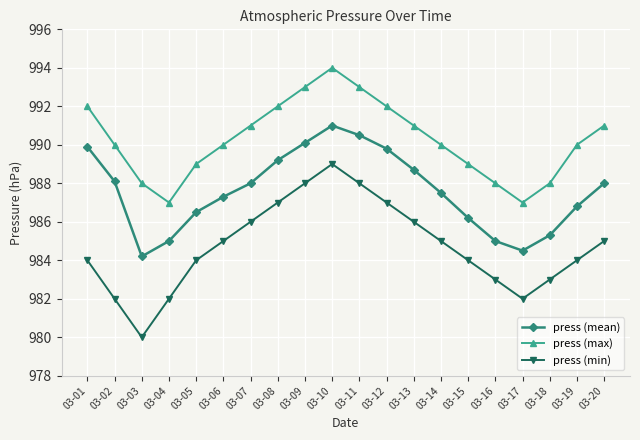

Count the press (max) values in the range 989 to 992.

12